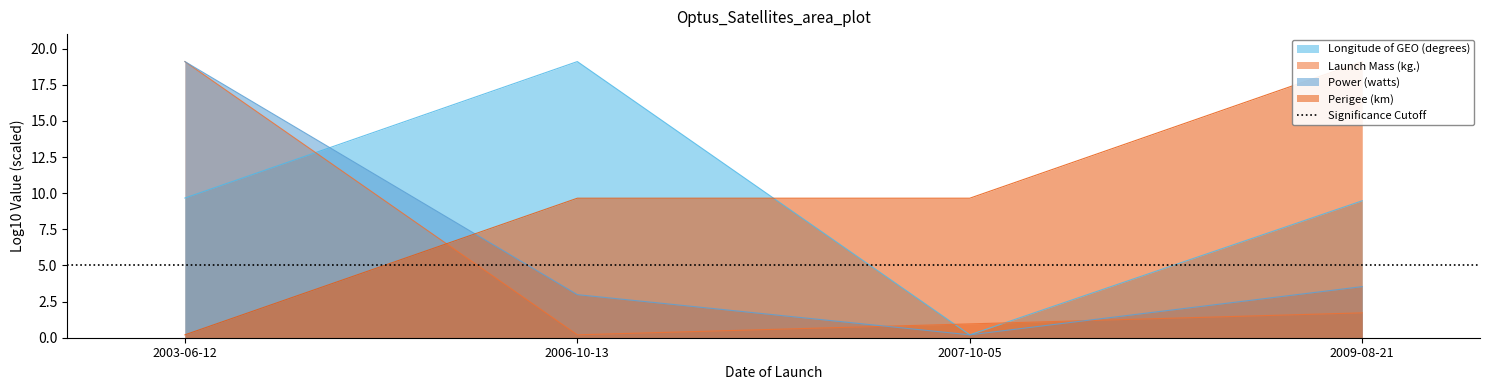

At which category does the chart reach its peak across all series?

2003-06-12